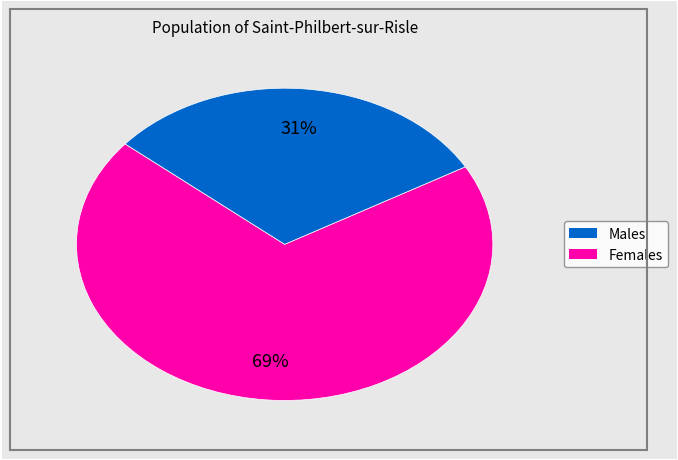

To the nearest percent, what is the average slice percentage?

50%